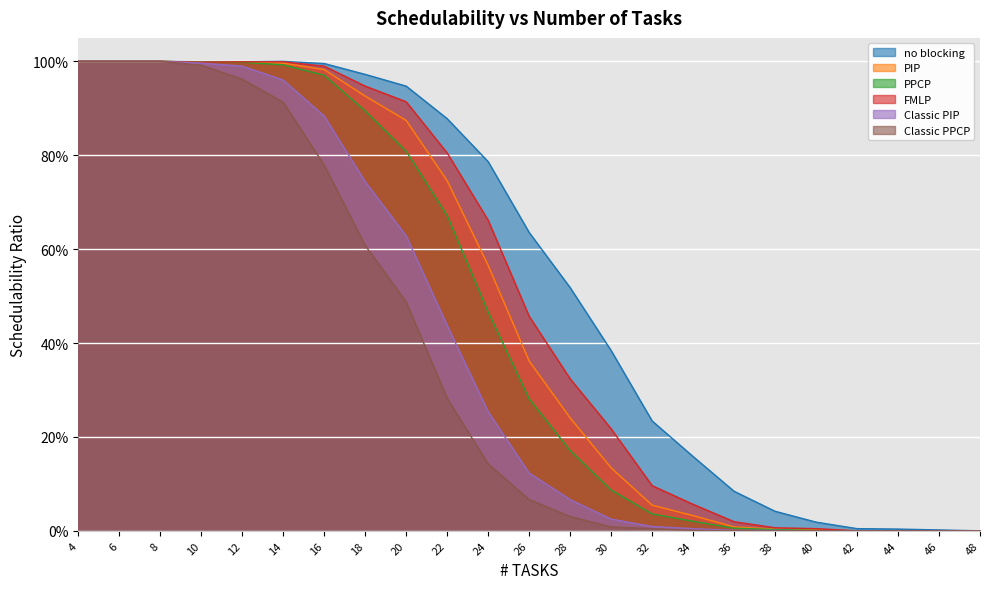

At which category is the sum across all series the highest?

4